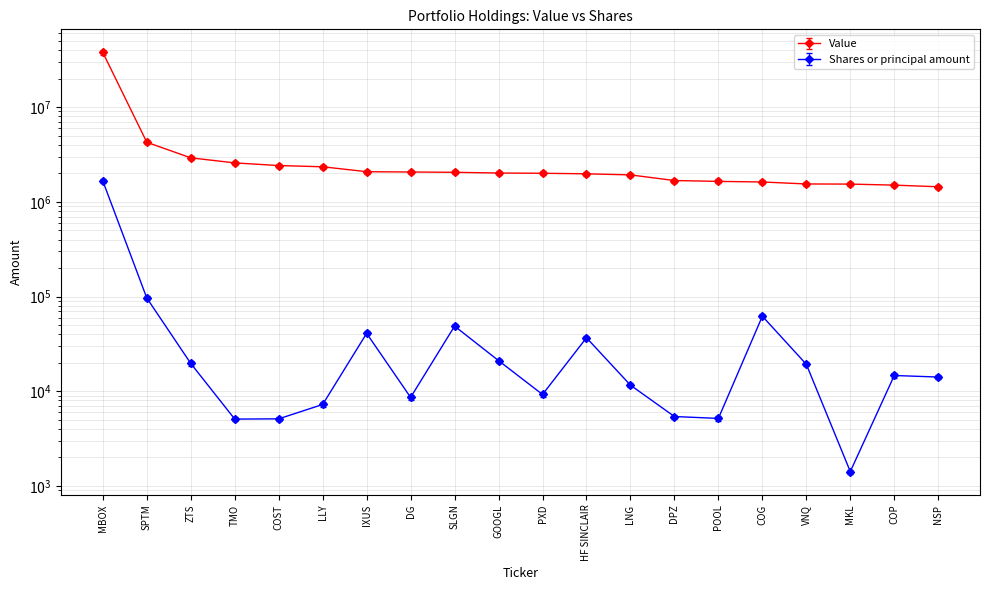

What is the difference between the maximum and second lowest values in the Value series?

36223000